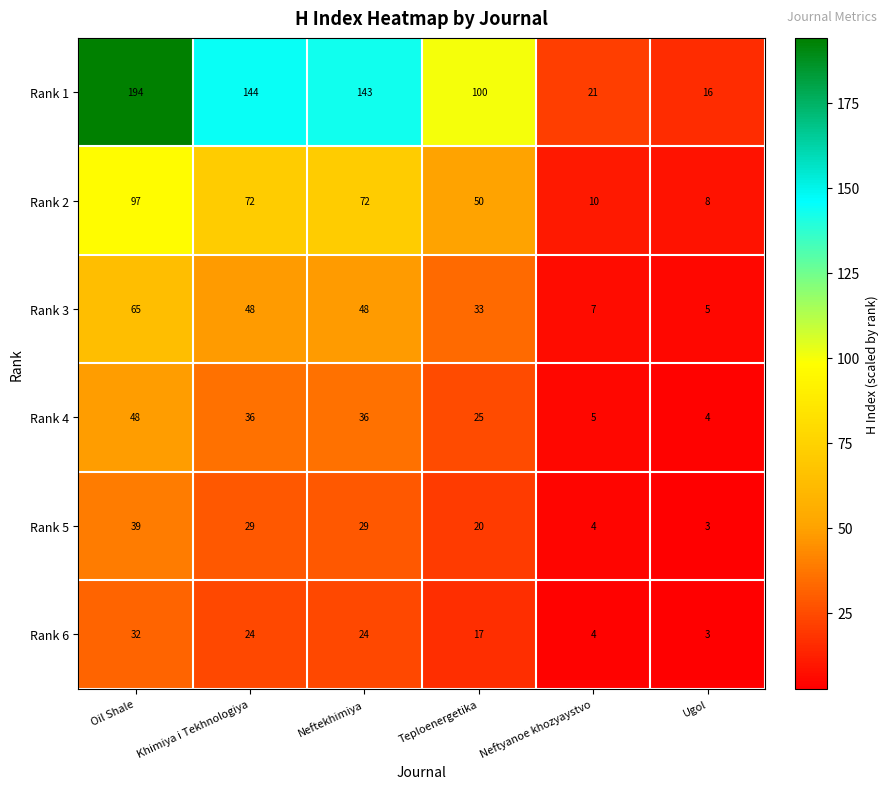

The value of Rank 3 at Oil Shale is 18. True or false?

False